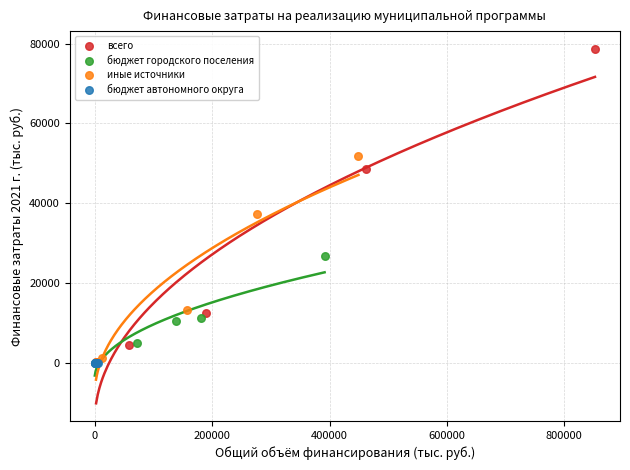

Which series reaches the maximum Y coordinate?

всего